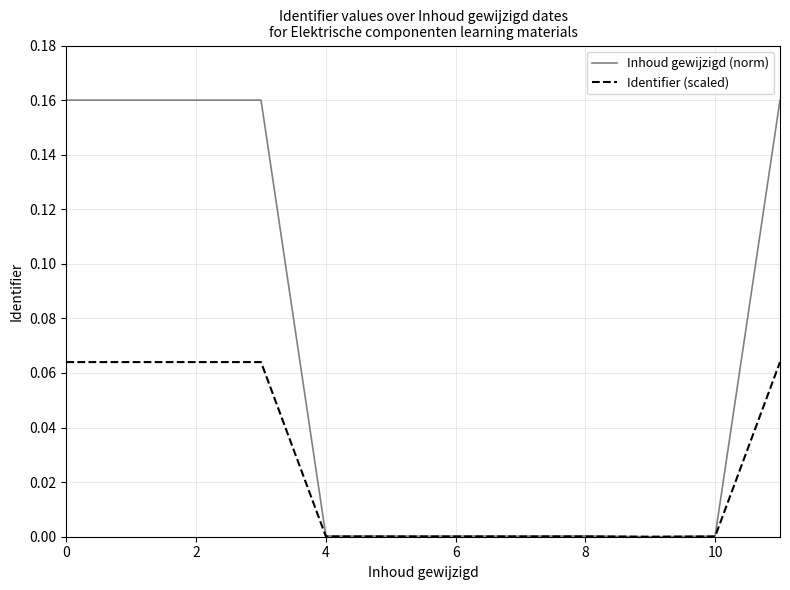

Which series has the widest spread of values?

Inhoud gewijzigd (norm)